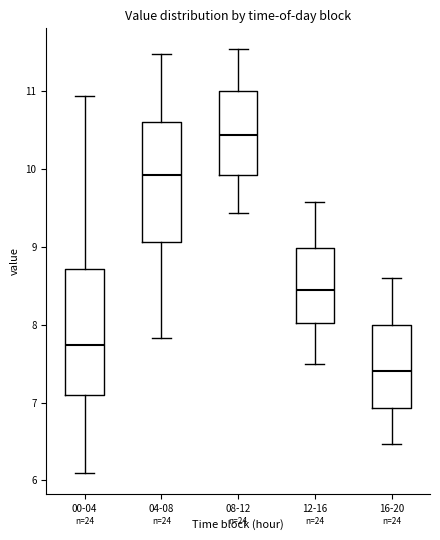

Reading left to right, transcribe this box plot: for each box, give where its median line is, the range the box spans, and where its two whiskers end, as read against the y-axis. The values are not printed on the chart, so give them approximately, as read against the axis.

00-04: median 7.7, box 7.1 to 8.7, whiskers 6.1 to 10.9
04-08: median 9.9, box 9.1 to 10.6, whiskers 7.8 to 11.5
08-12: median 10.4, box 9.9 to 11.0, whiskers 9.4 to 11.5
12-16: median 8.5, box 8.0 to 9.0, whiskers 7.5 to 9.6
16-20: median 7.4, box 6.9 to 8.0, whiskers 6.5 to 8.6